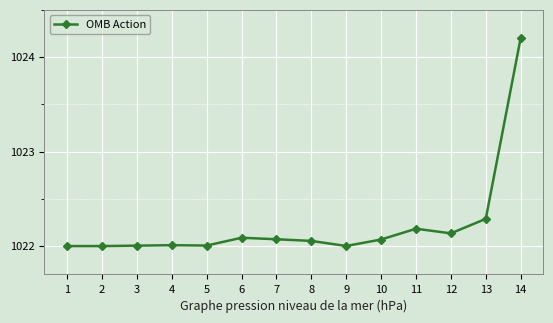

What is the change in value from 1 to 7?

+0.1